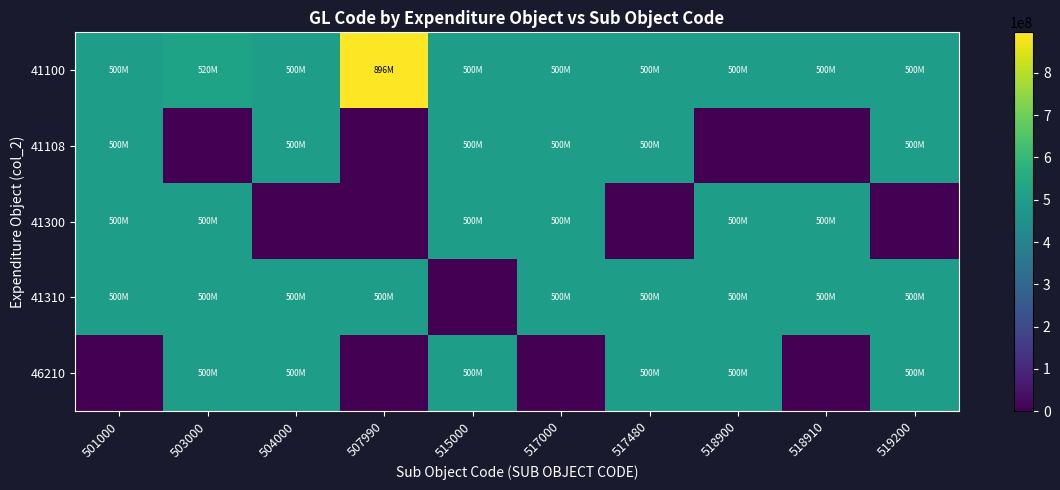

Rank the series at 517480 from highest to lowest value.

41100, 41108, 41310, 46210, 41300